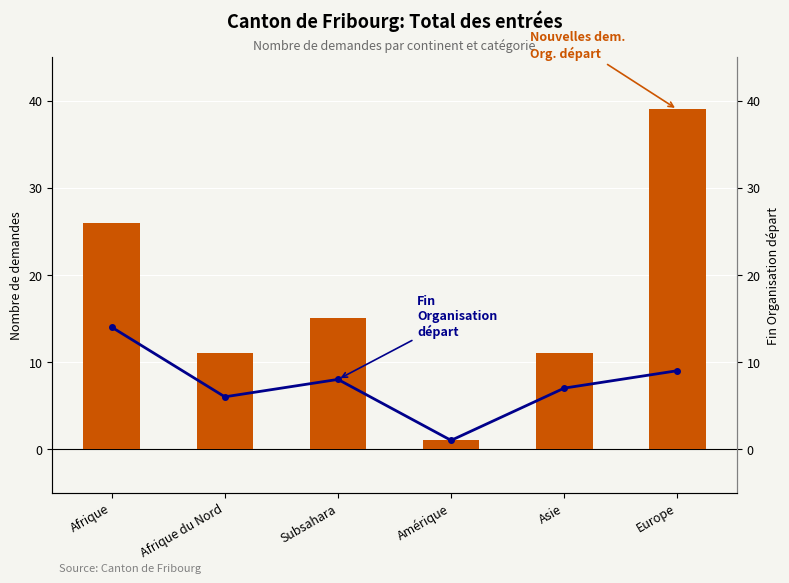

How many data points in Nouvelles dem. Org. (col_15) are above 15?

2